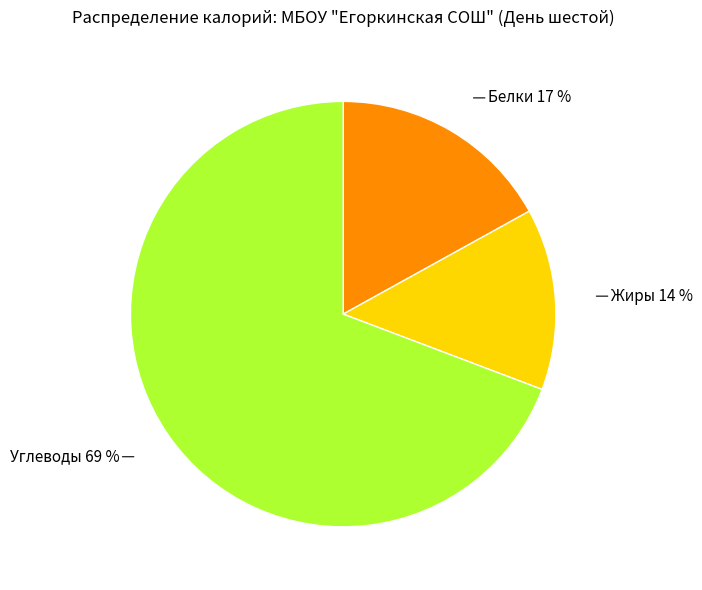

What percentage is the Жиры slice, to the nearest percent?

14%